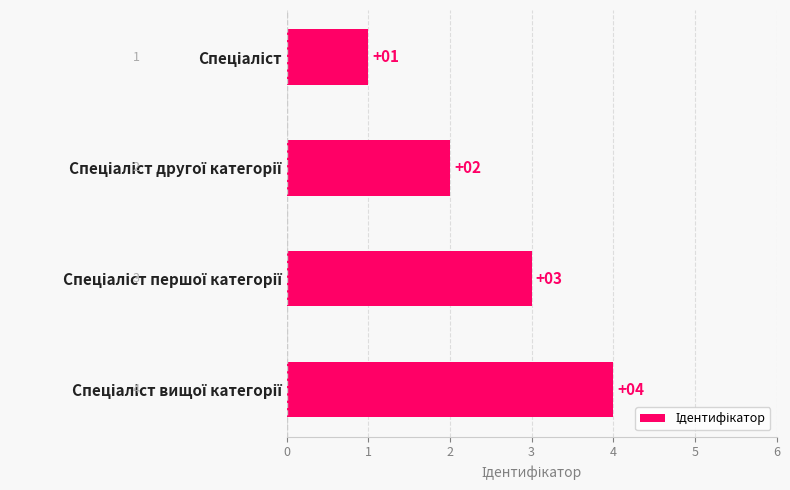

What is the greatest value displayed?

4